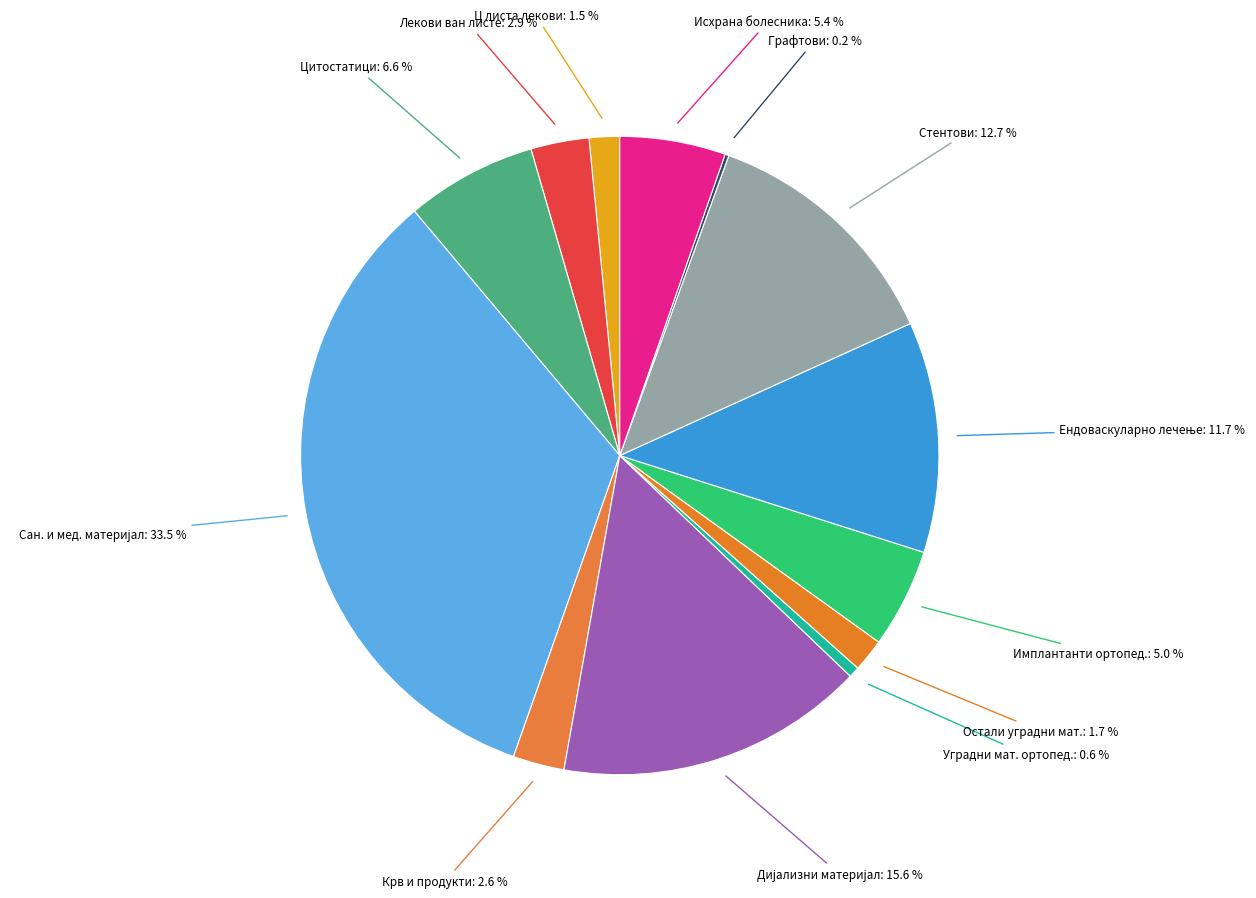

To the nearest percent, what is the average slice percentage?

8%